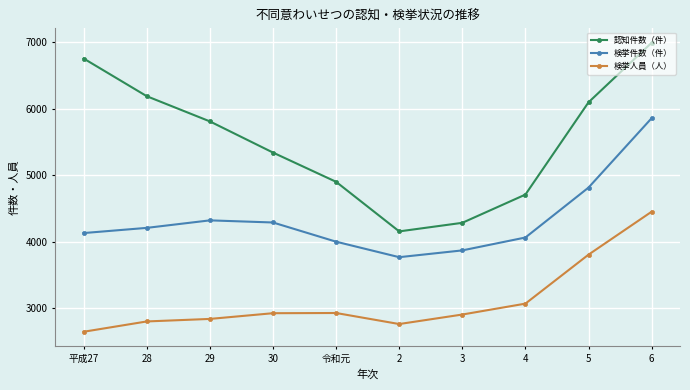

What is the spread (max minus min) of values at 28?

3389